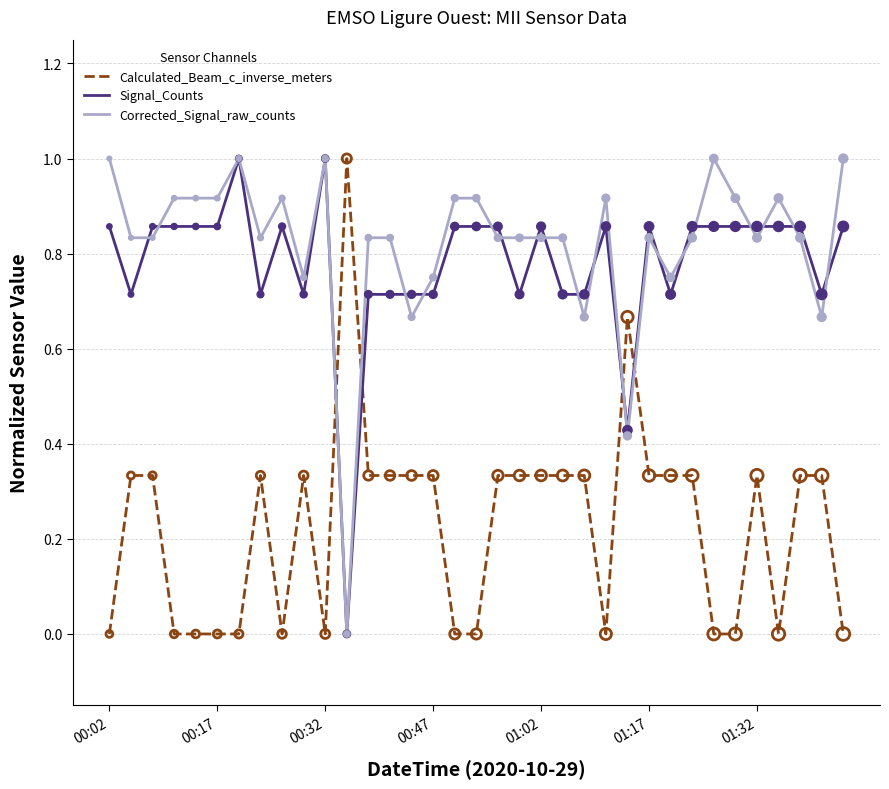

What is the greatest value displayed?

1.0